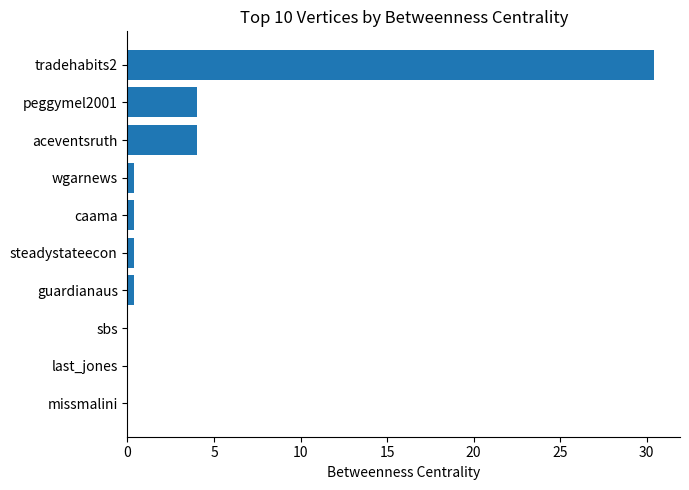

True or false: the data shows 11.3 at sbs.

False